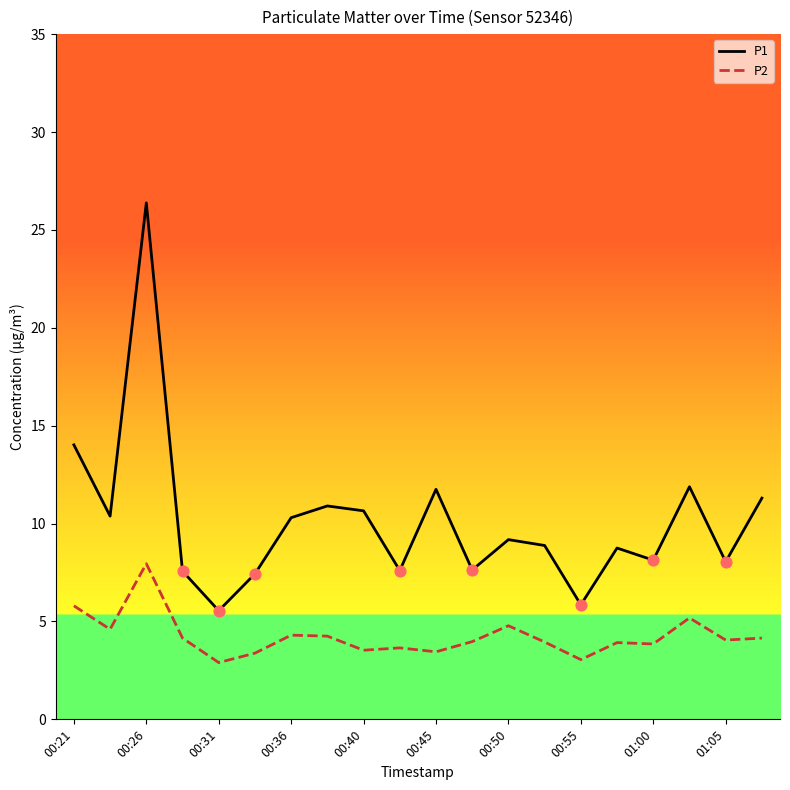

Which series has the largest total across all categories?

P1